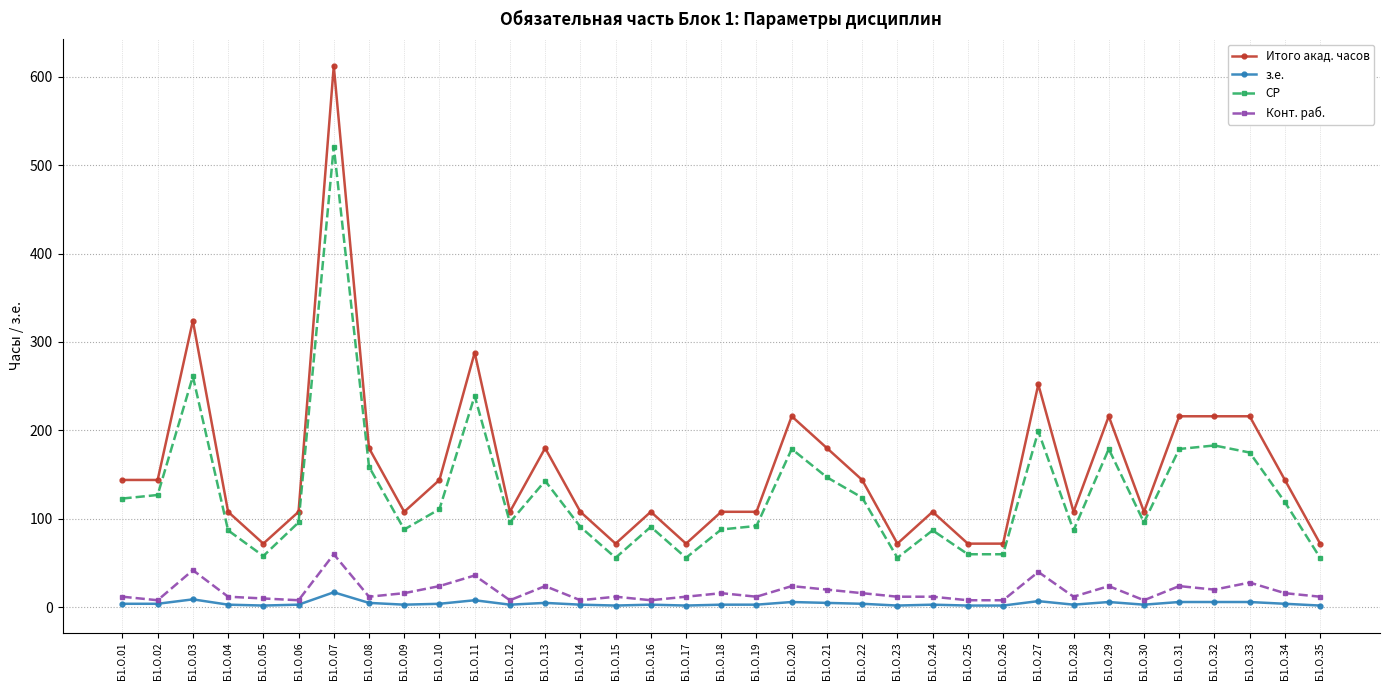

What is the value of the з.е. point at the 17th from the left?

2